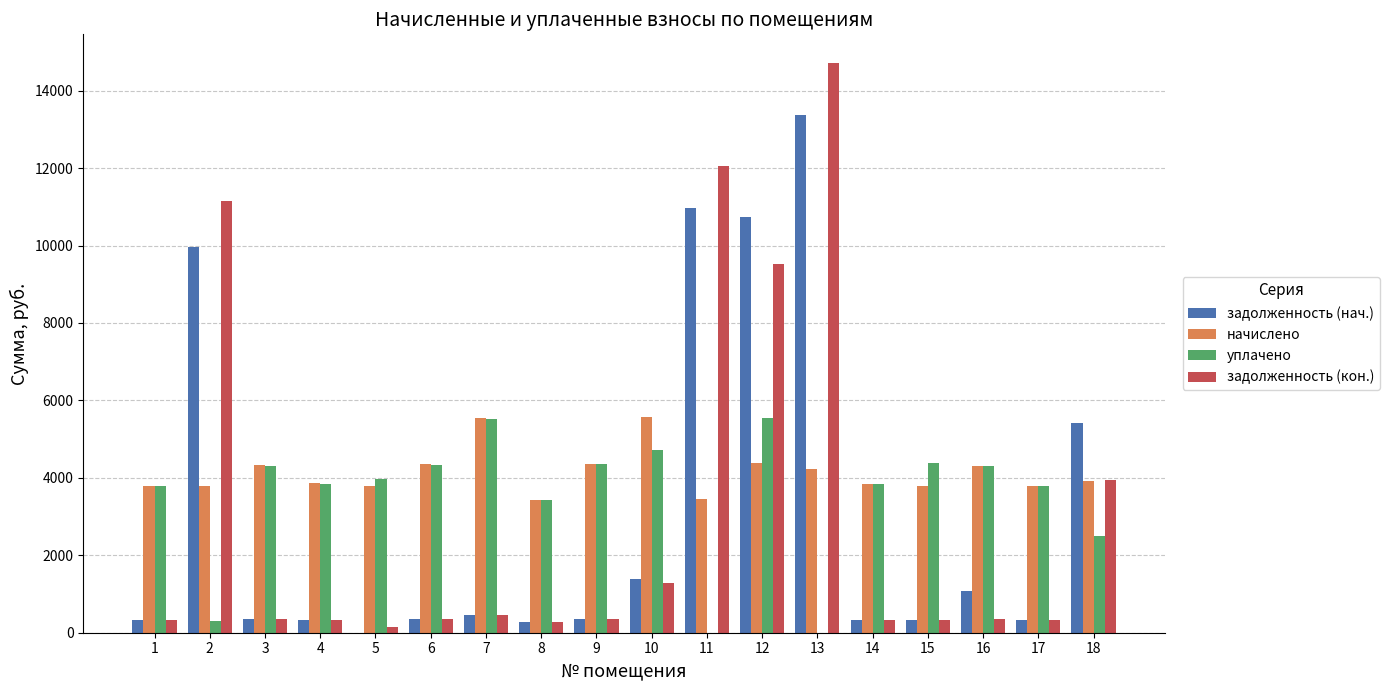

The value of задолженность (кон.) at 2 is 11139.8. True or false?

True